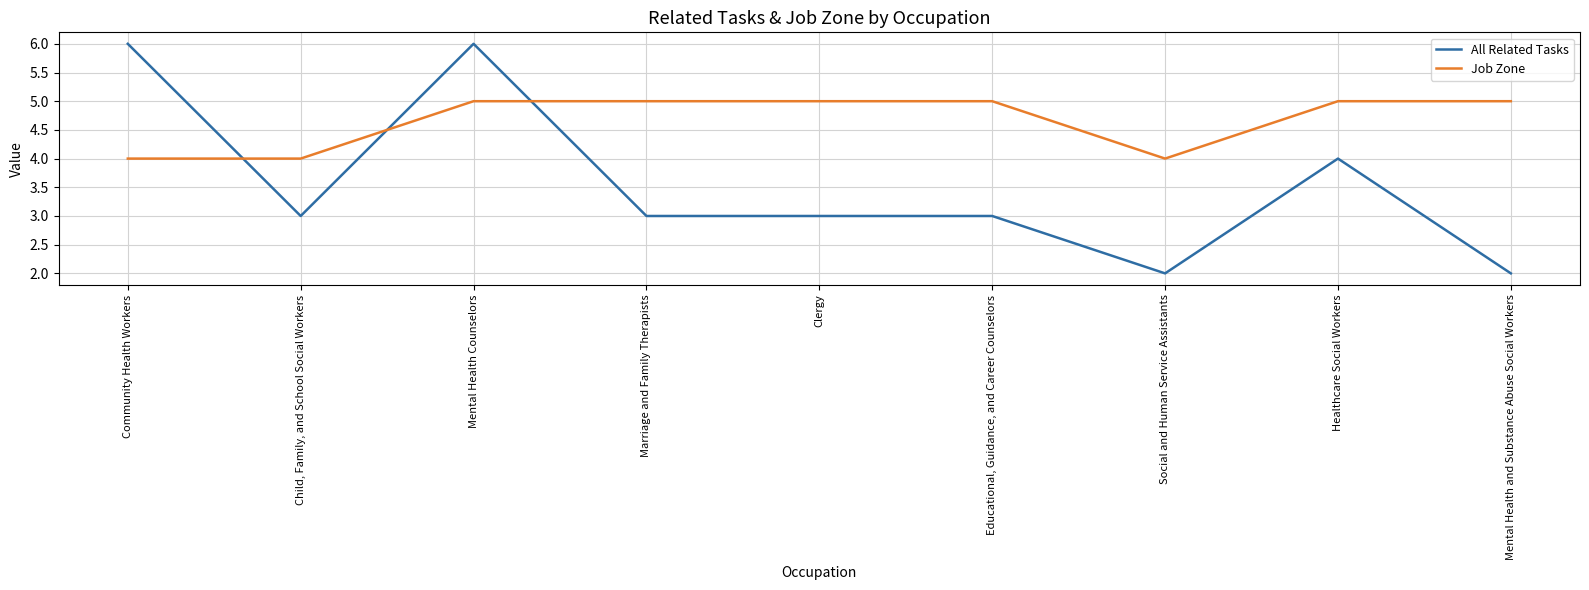

Rank the series by their maximum value, from highest to lowest.

All Related Tasks, Job Zone